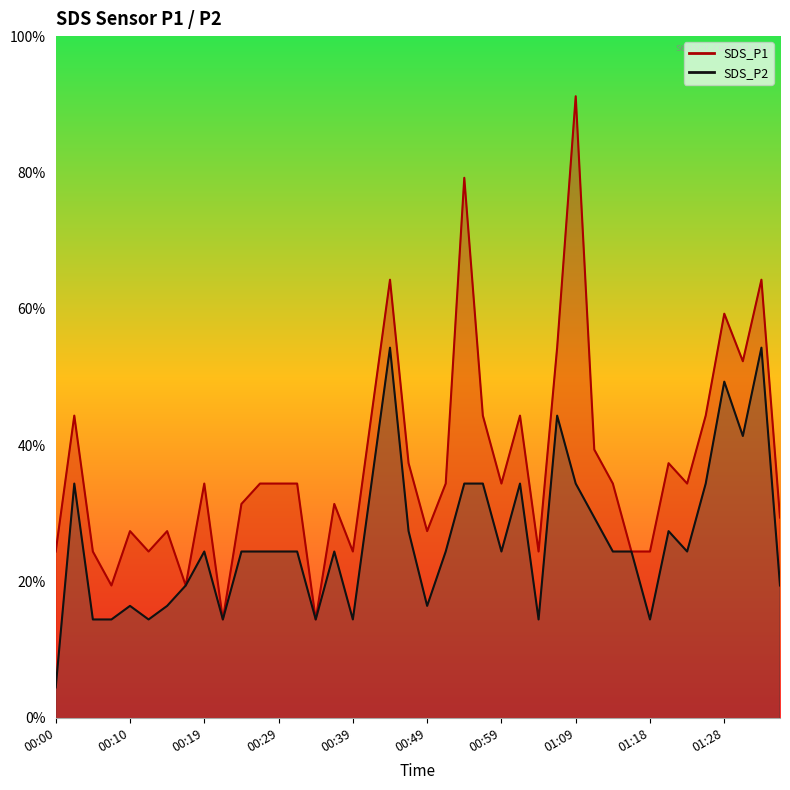

The SDS_P1 line series shows 1.7 at 14. True or false?

False